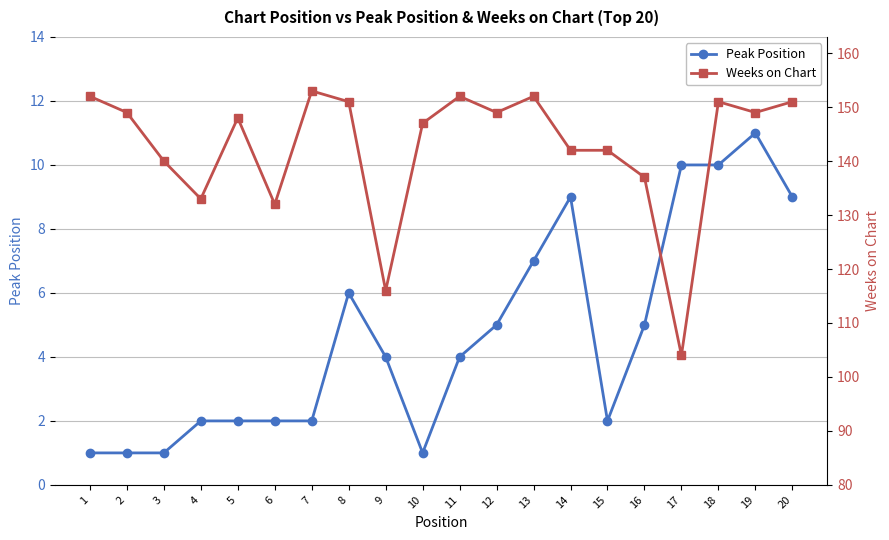

Reading left to right, what are all the values shown in this chart?

Peak Position: 1=1	2=1	3=1	4=2	5=2	6=2	7=2	8=6	9=4	10=1	11=4	12=5	13=7	14=9	15=2	16=5	17=10	18=10	19=11	20=9
Weeks on Chart: 1=152	2=149	3=140	4=133	5=148	6=132	7=153	8=151	9=116	10=147	11=152	12=149	13=152	14=142	15=142	16=137	17=104	18=151	19=149	20=151